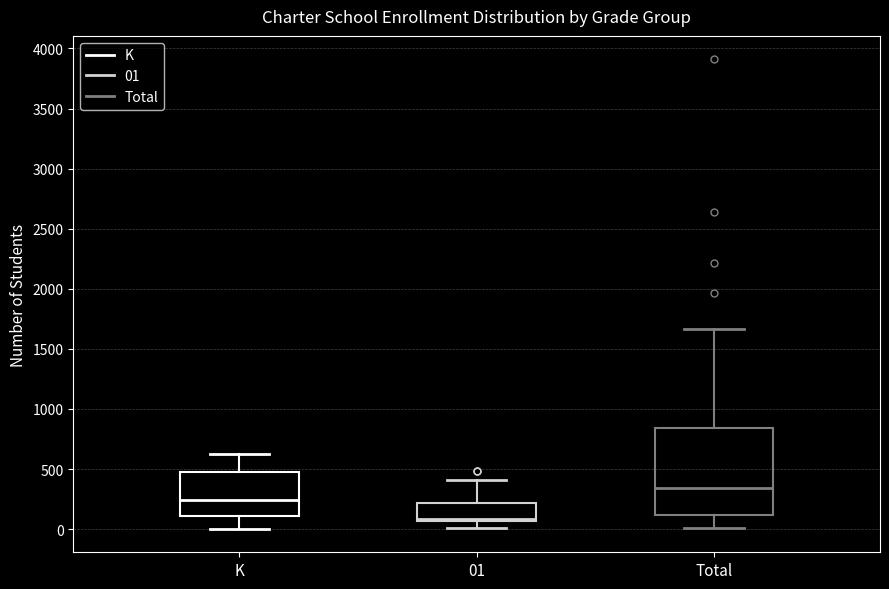

Reading left to right, transcribe this box plot: for each box, give where its median line is, the range the box spans, and where its two whiskers end, as read against the y-axis. The values are not printed on the chart, so give them approximately, as read against the axis.

K: median 250, box 100 to 500, whiskers 0 to 600
01: median 100, box 50 to 200, whiskers 0 to 400
Total: median 350, box 100 to 850, whiskers 0 to 1650